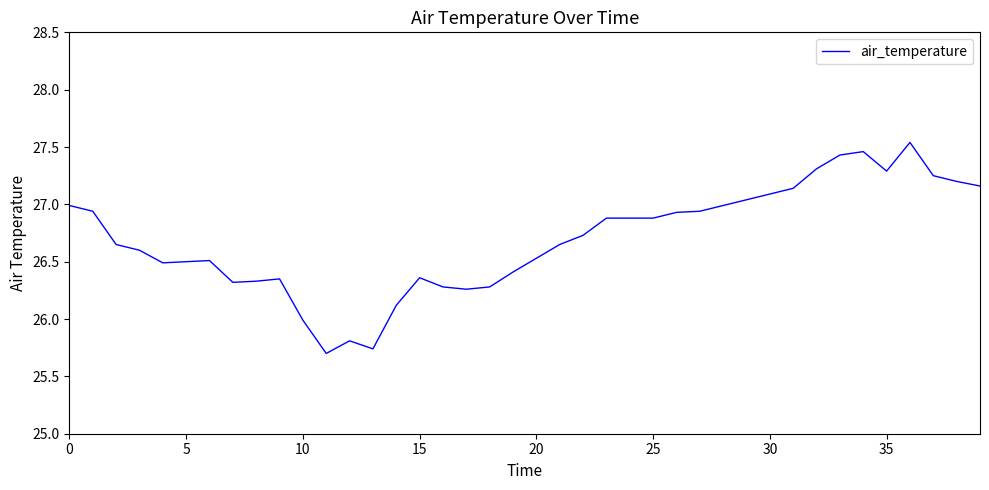

What is the difference between the maximum and minimum values?

1.8